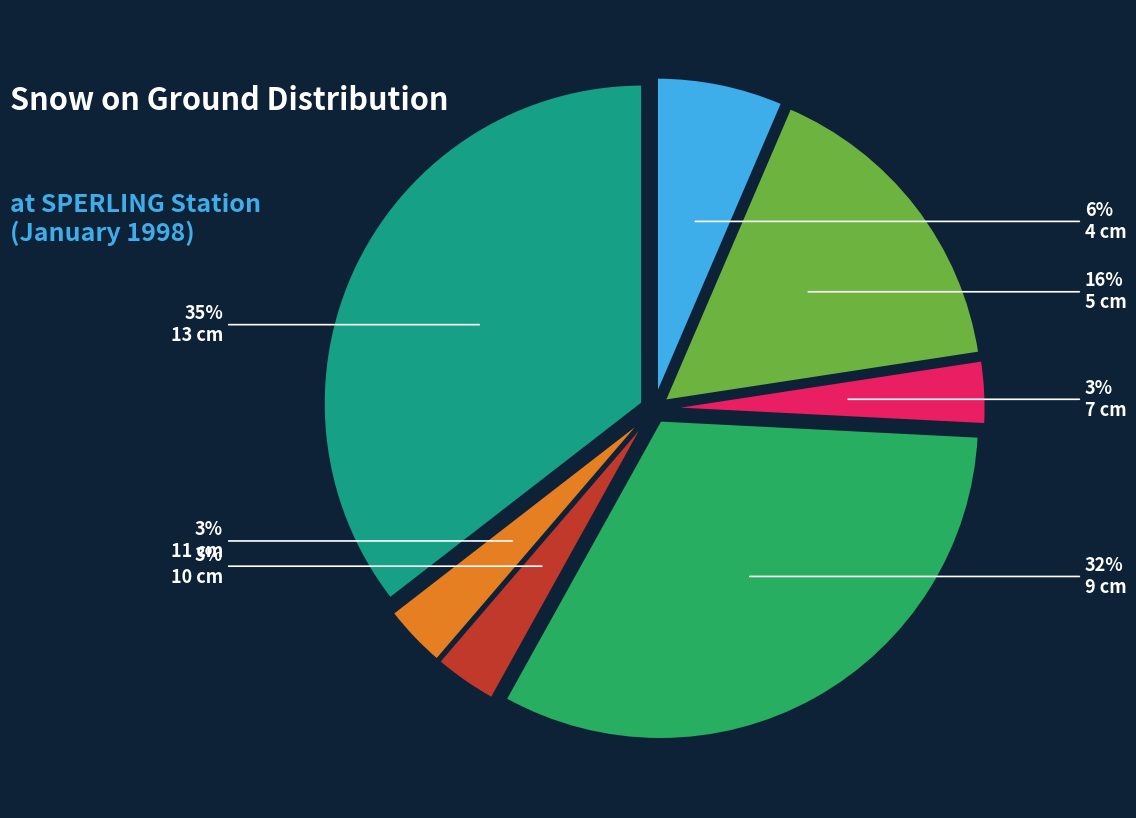

Does 10 account for over 50% of the chart?

No